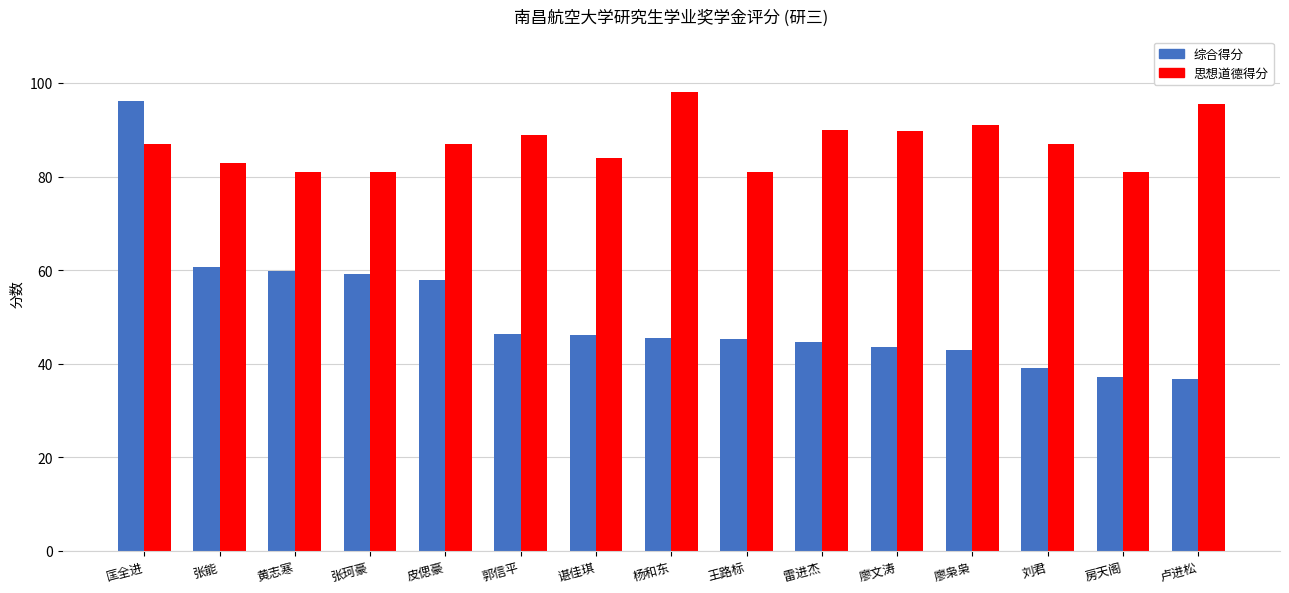

At how many categories does at least one series exceed 68?

15